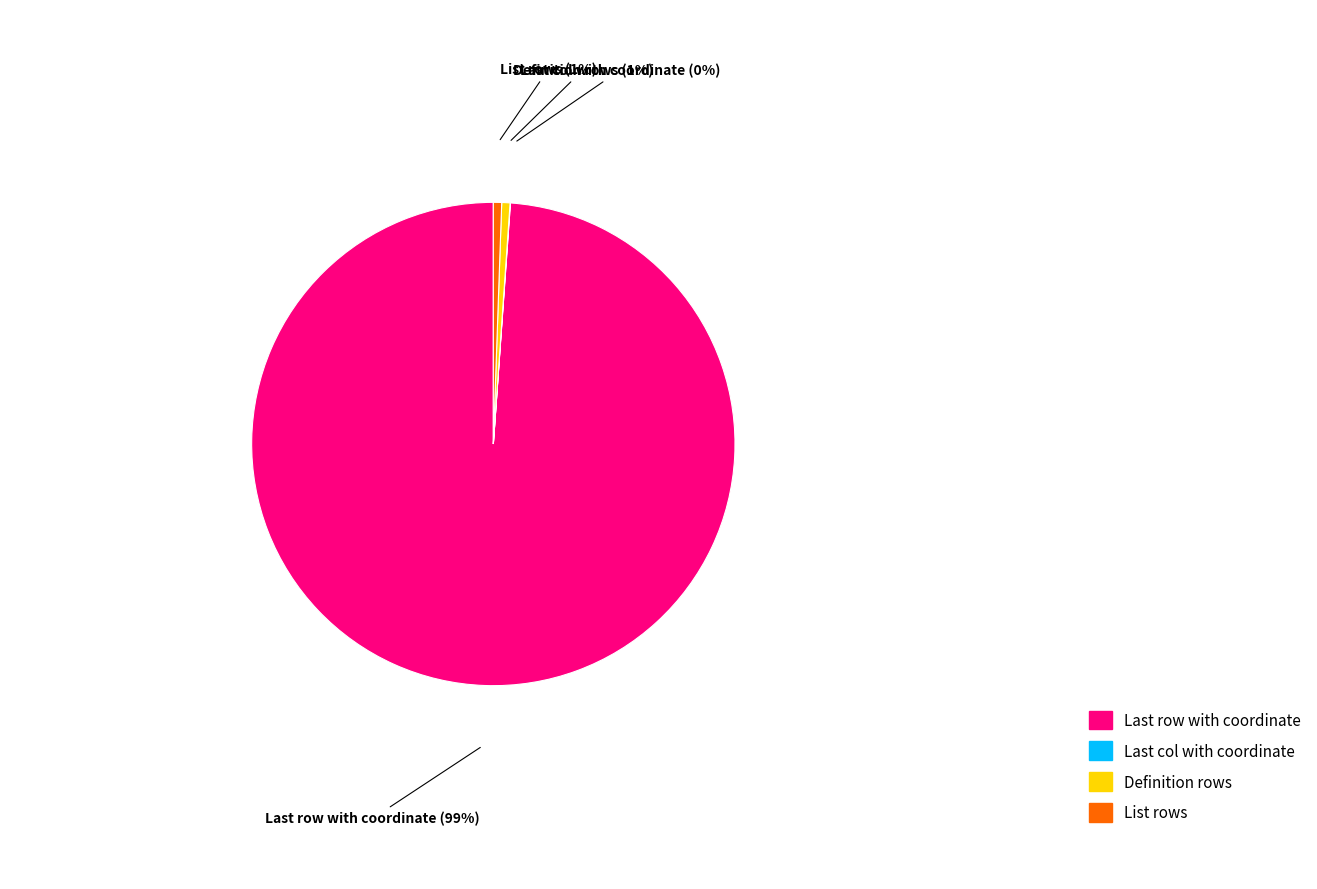

To the nearest percent, what is the average slice percentage?

25%